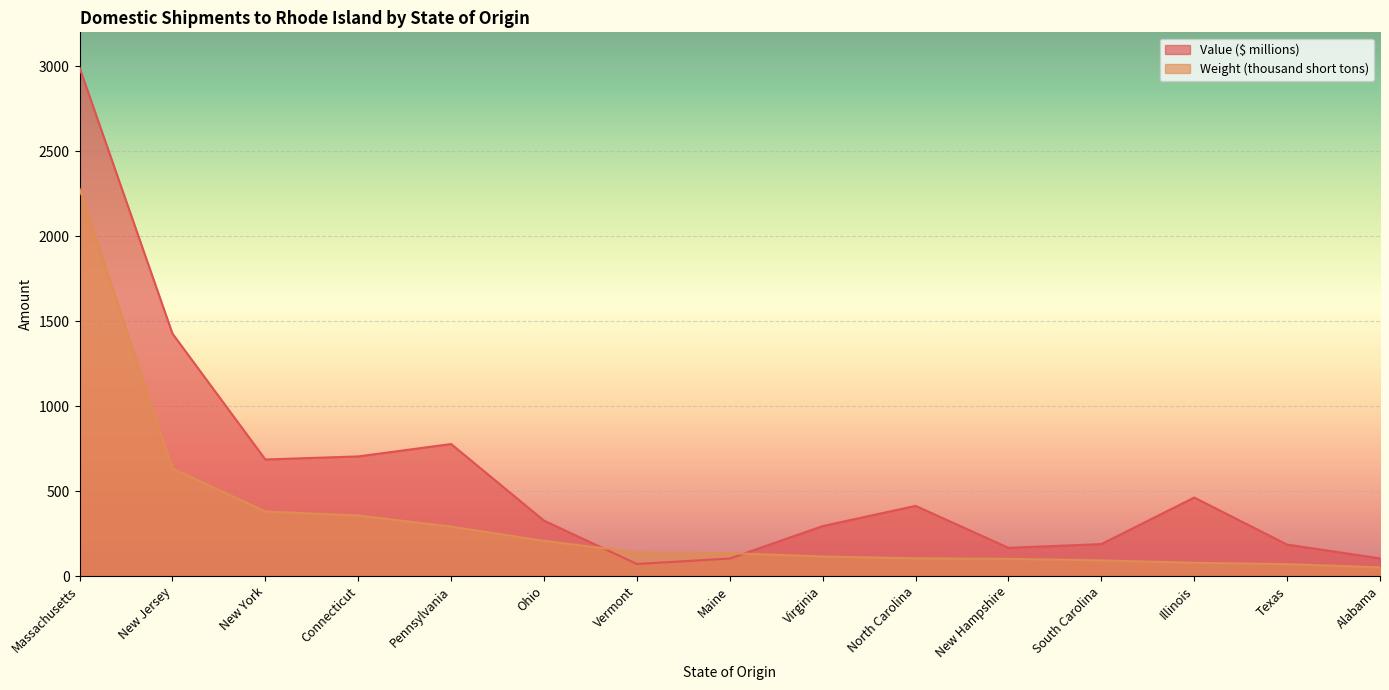

What are all the series names shown in the legend?

Value ($ millions), Weight (thousand short tons)